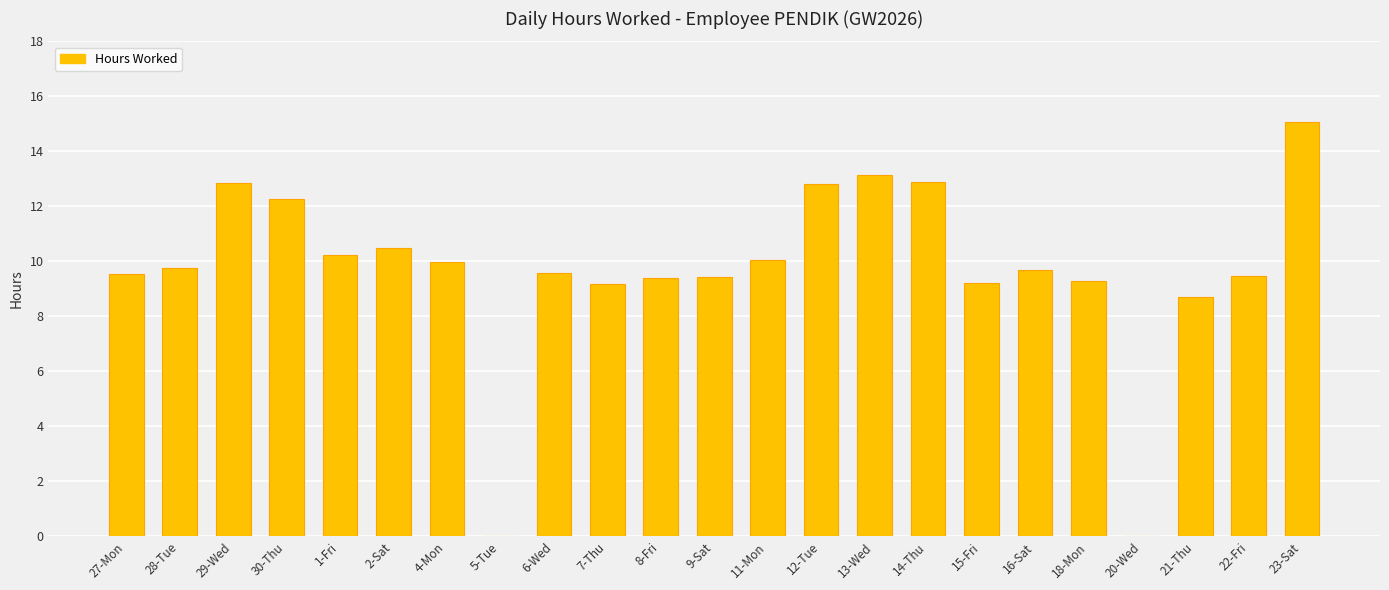

At which label does the data first exceed 9?

27-Mon